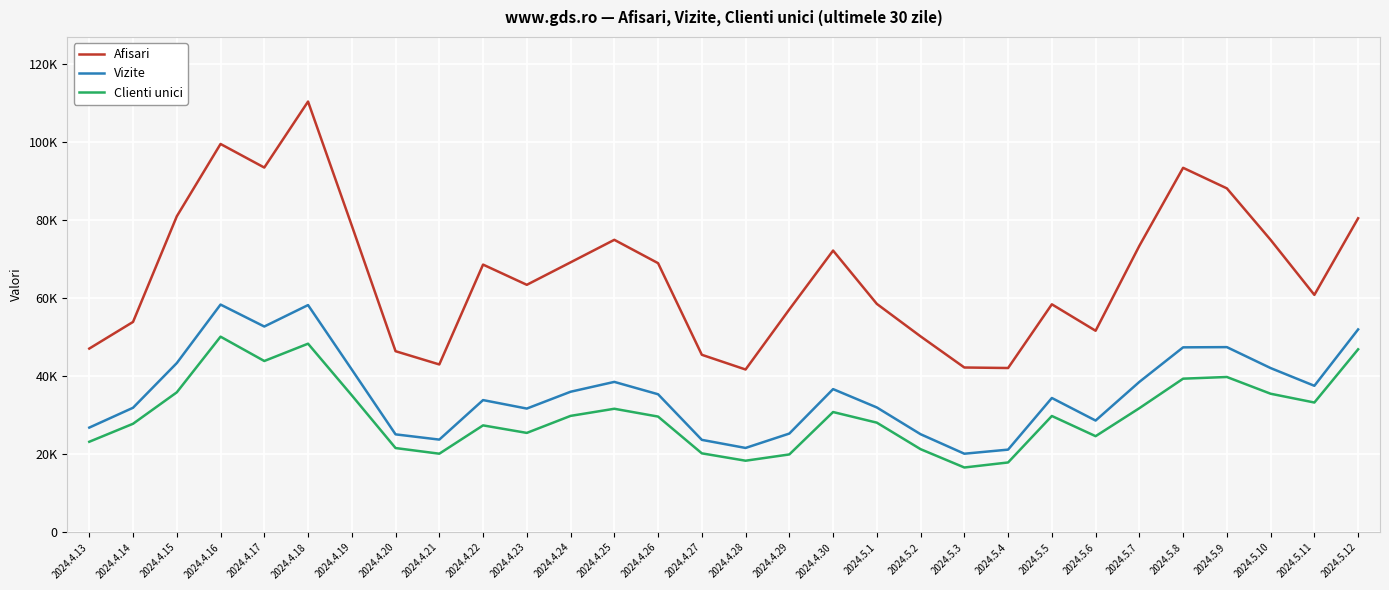

What is the difference between the maximum and minimum values in the Afisari series?

68636